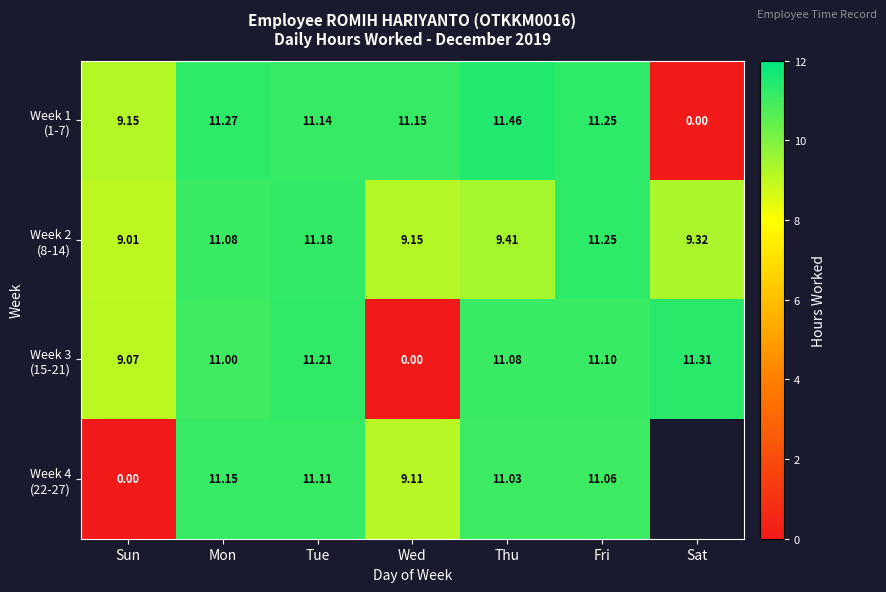

What is the spread (max minus min) of values at Thu?

2.1